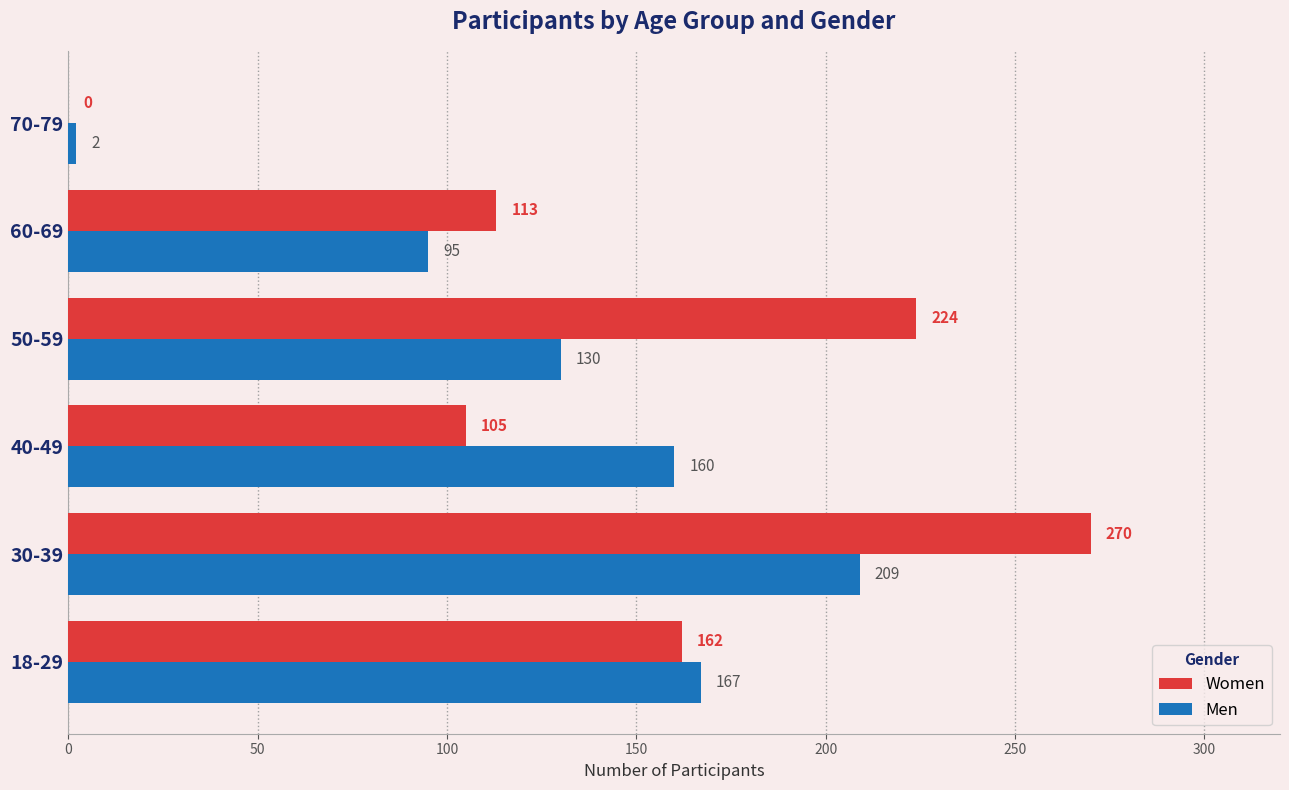

What is the total value across all series at 18-29?

329